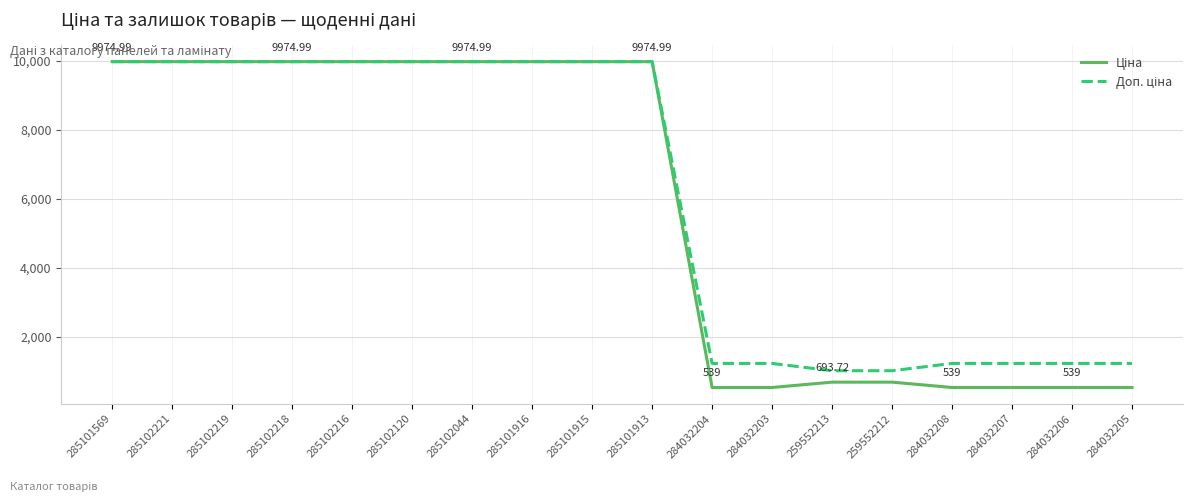

How many lines are shown in the chart?

2